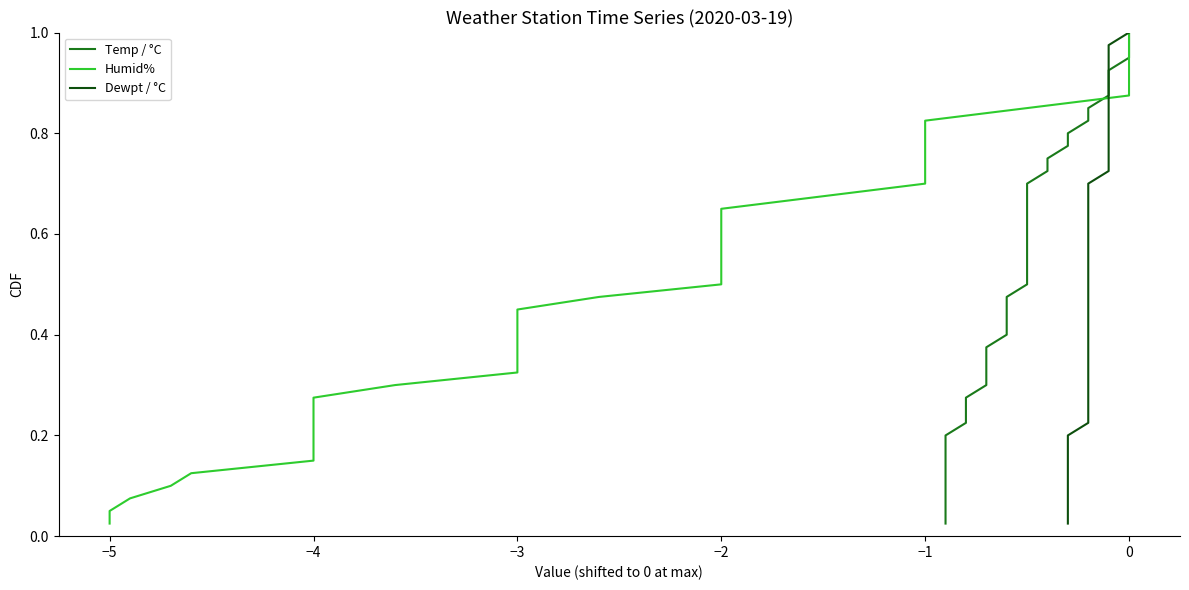

What is the difference between the maximum and minimum values in the Humid% series?

1.0